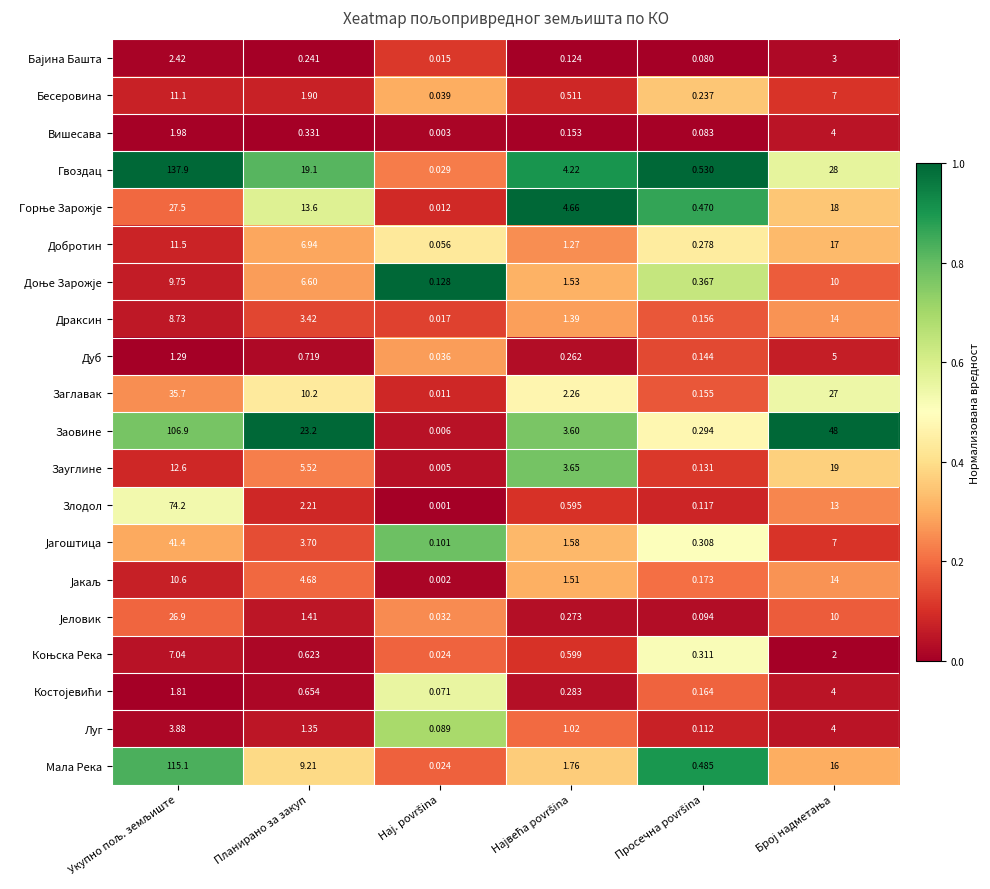

Which series has the largest range (max minus min)?

Гвоздац